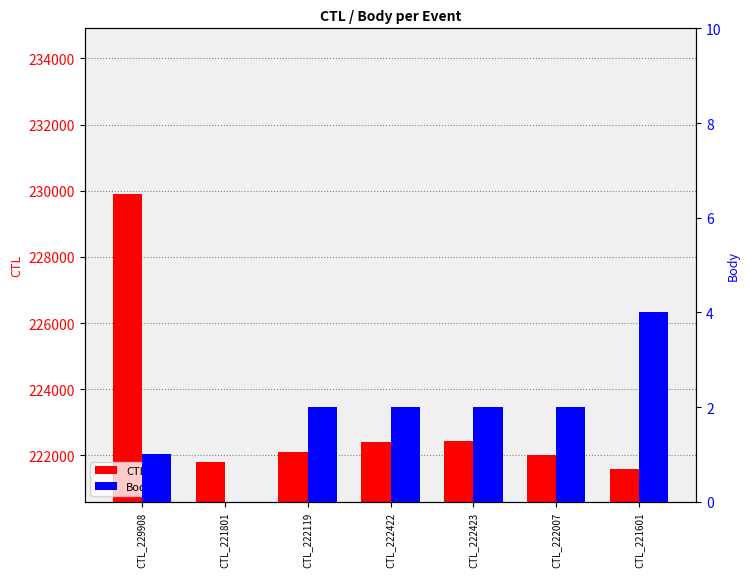

Between CTL_222007 and CTL_221601, which series saw the biggest shift?

CTL